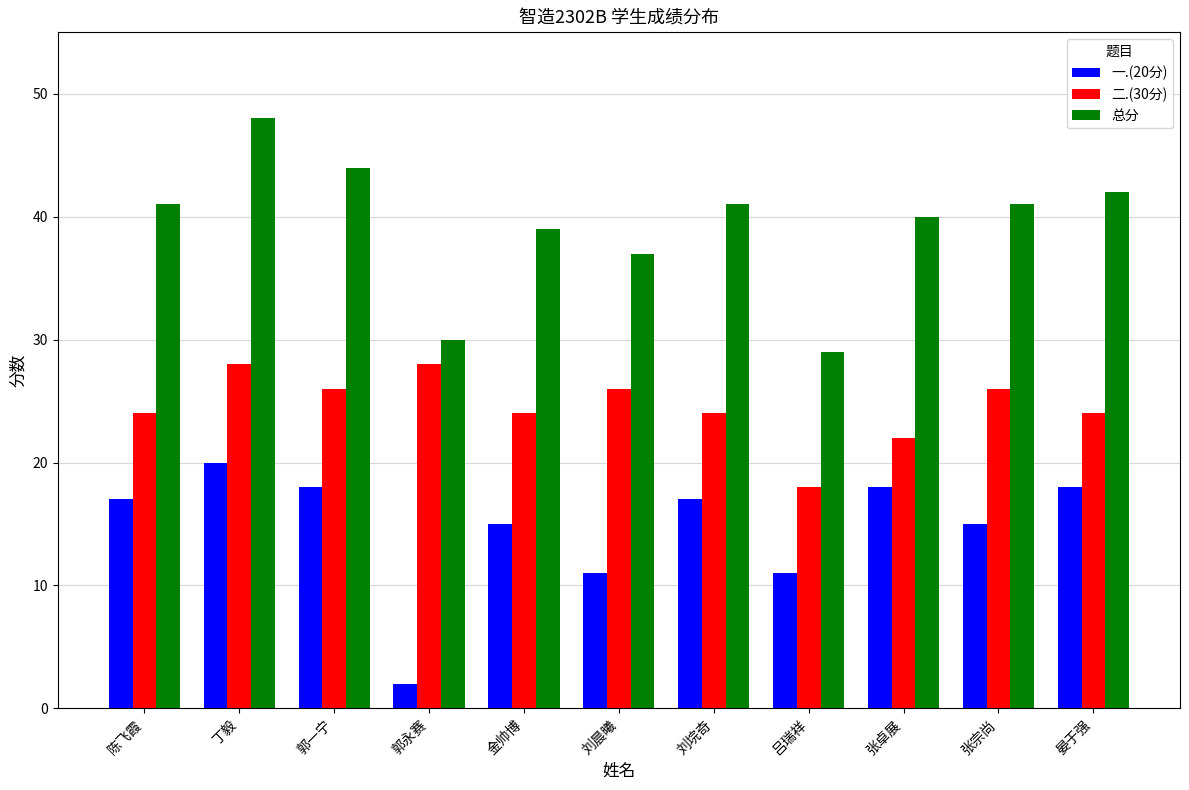

What is the label of the 7th bar from the left?

刘垸奇